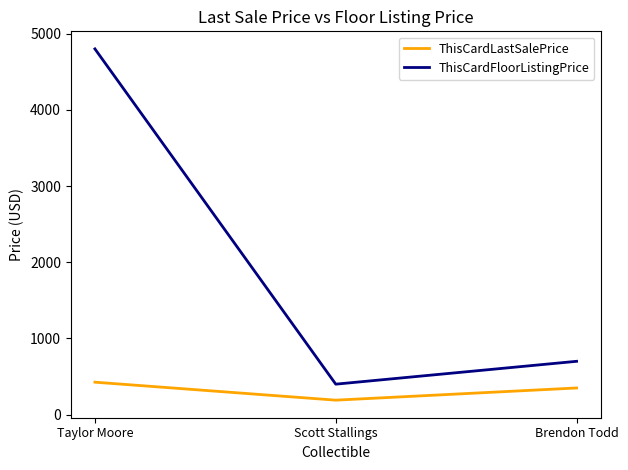

Is it true that ThisCardLastSalePrice equals 597 at Brendon Todd?

False